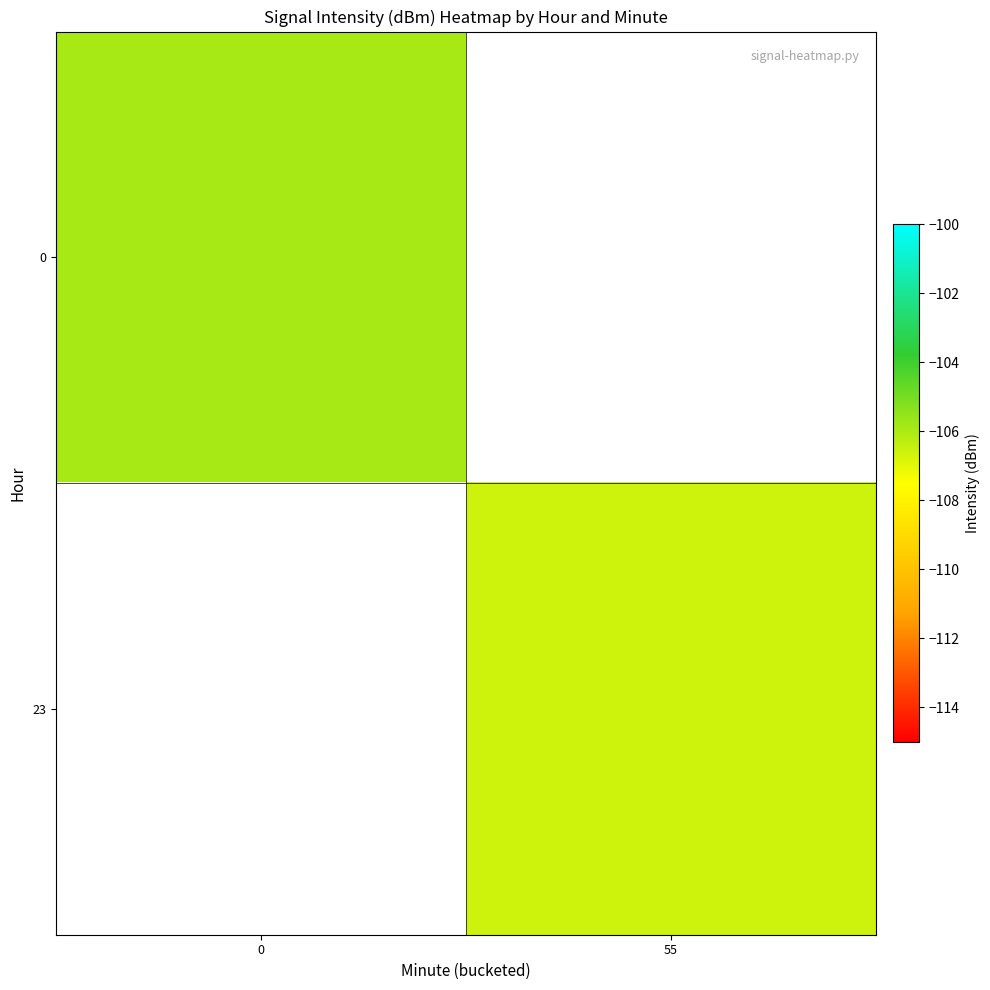

The value of 0 at 0 is -105.9. True or false?

True